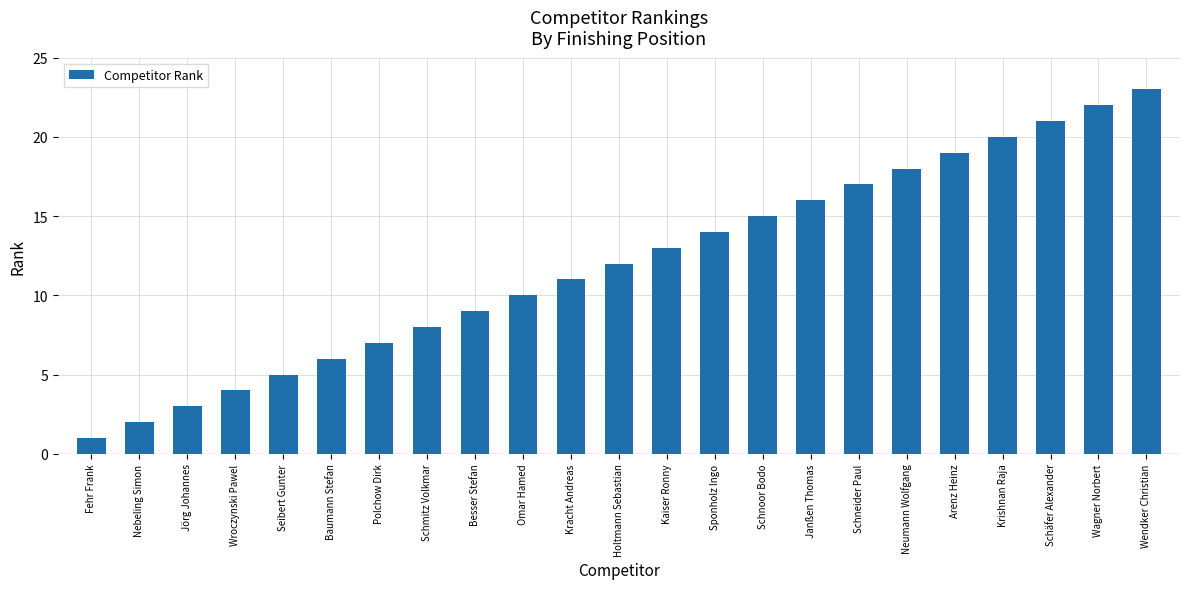

True or false: the data shows 36 at Krishnan Raja.

False